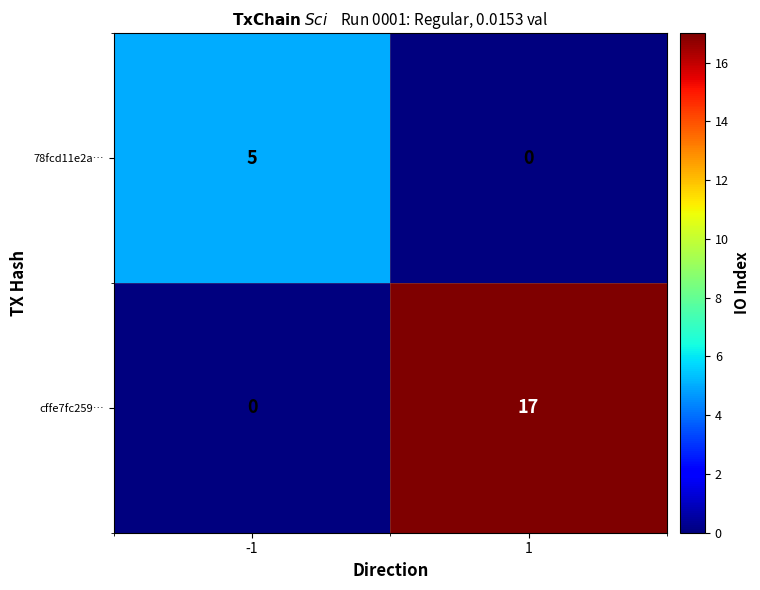

List the series in order of their overall mean, lowest first.

78fcd11e2a…, cffe7fc259…